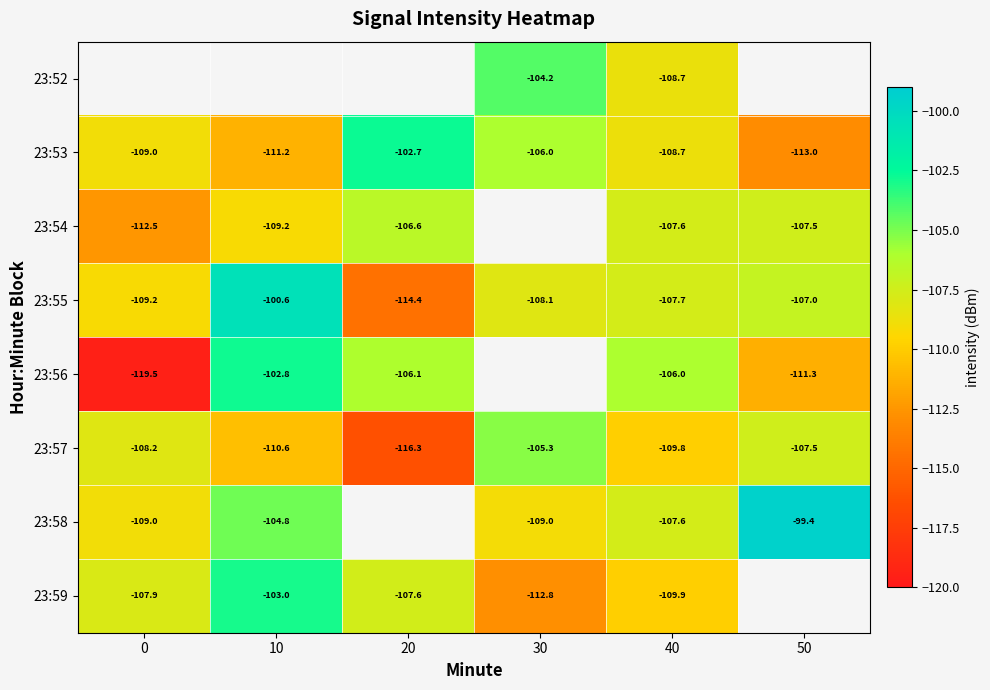

How many values in the 23:53 series are below -108?

4